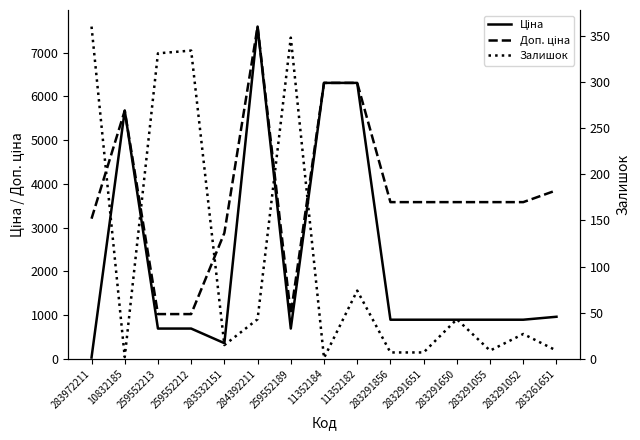

Is this an area chart (filled region under the line)?

No